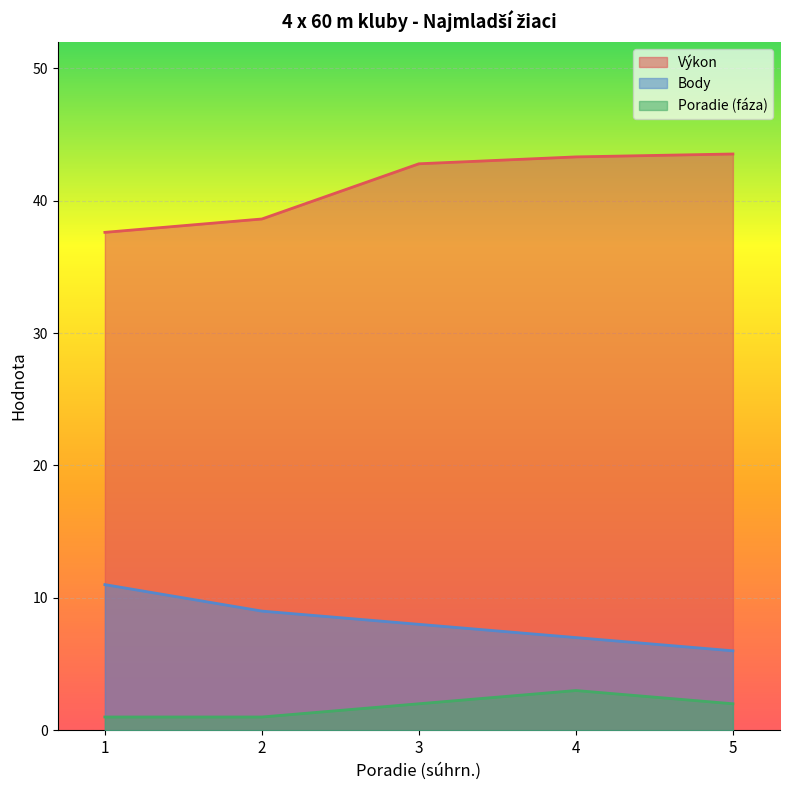

True or false: Výkon and Poradie (fáza) intersect in this chart.

False